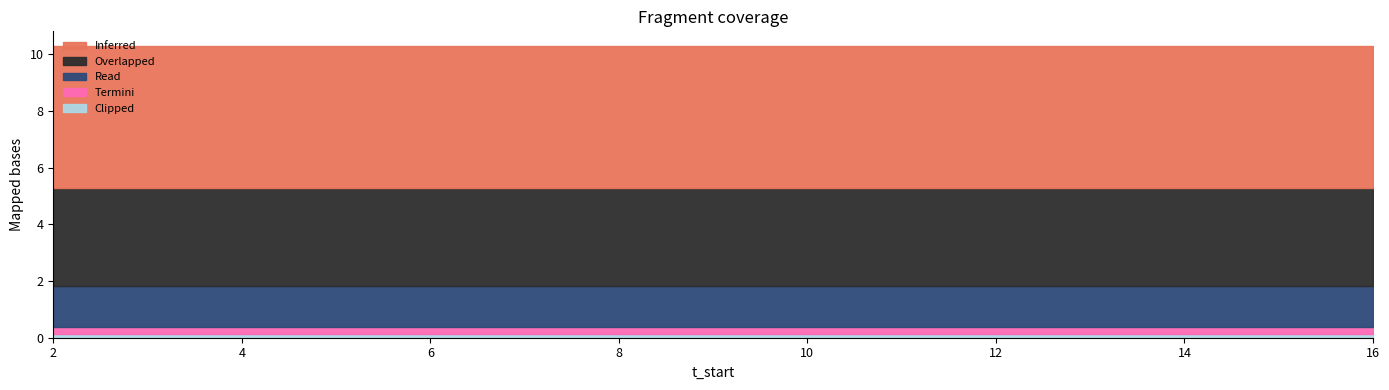

What are all the series names shown in the legend?

Inferred, Overlapped, Read, Termini, Clipped